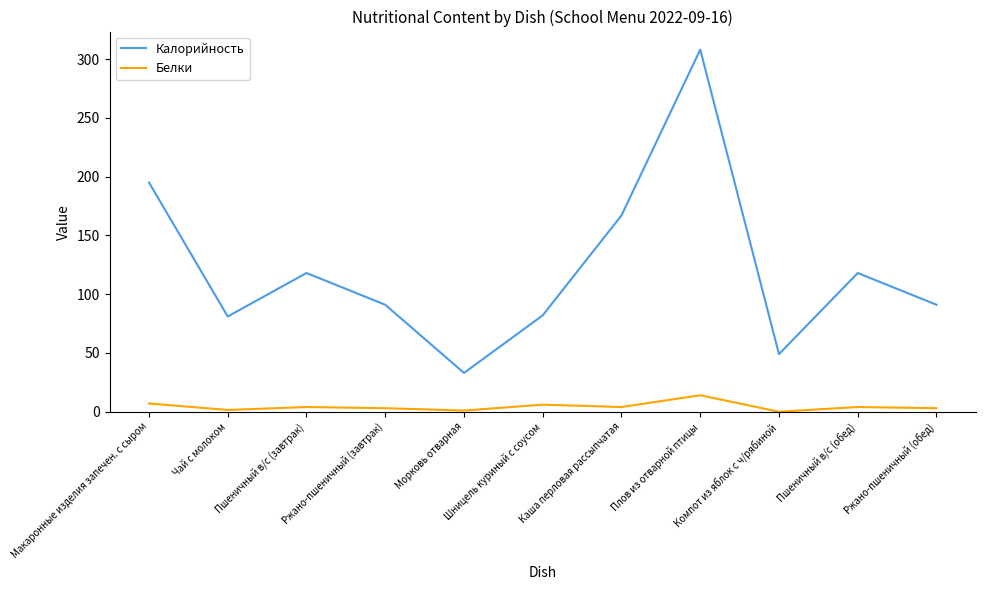

At which category is the sum across all series the highest?

Плов из отварной птицы